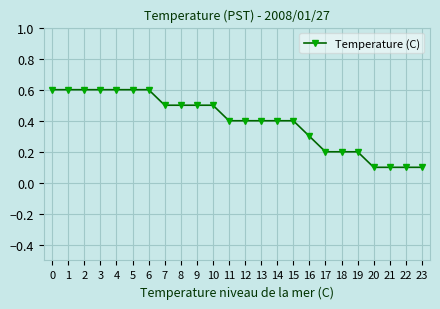

True or false: the data shows 0.4 at 14.

True